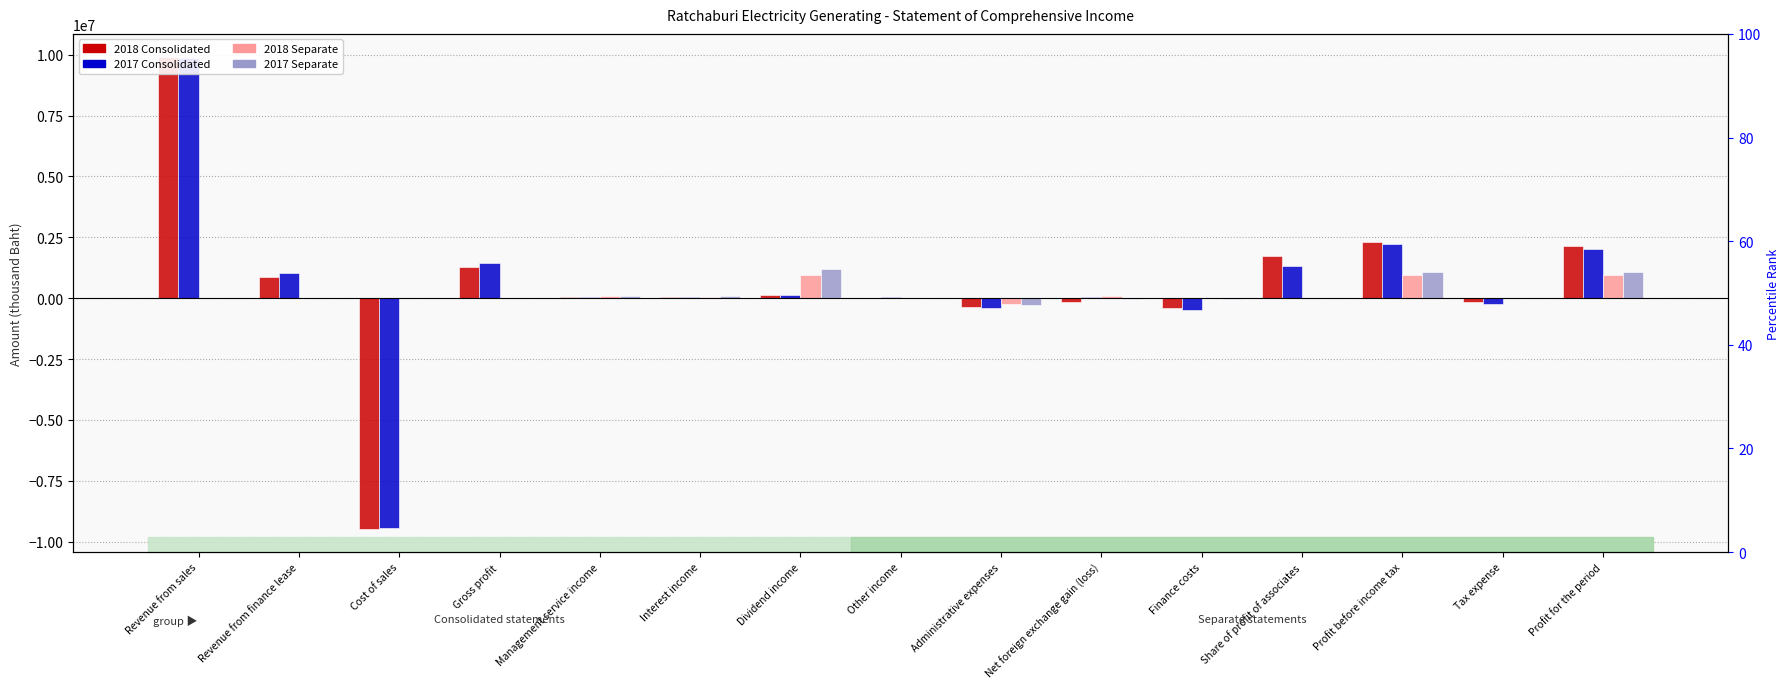

Reading left to right, list all the values displayed in this chart.

2018 Consolidated: Revenue from sales=9884989	Revenue from finance lease=853619	Cost of sales=-9460301	Gross profit=1278307	Management service income=59200	Interest income=51773	Dividend income=115984	Other income=16482	Administrative expenses=-372114	Net foreign exchange gain (loss)=-174785	Finance costs=-403069	Share of profit of associates=1727165	Profit before income tax=2298943	Tax expense=-164027	Profit for the period=2134916
2017 Consolidated: Revenue from sales=9866369	Revenue from finance lease=1021655	Cost of sales=-9424184	Gross profit=1463840	Management service income=62939	Interest income=44763	Dividend income=114152	Other income=40394	Administrative expenses=-389702	Net foreign exchange gain (loss)=48016	Finance costs=-484243	Share of profit of associates=1336851	Profit before income tax=2237010	Tax expense=-234381	Profit for the period=2002629
2018 Separate: Revenue from sales=0	Revenue from finance lease=0	Cost of sales=0	Gross profit=0	Management service income=106108	Interest income=41638	Dividend income=940147	Other income=403	Administrative expenses=-240966	Net foreign exchange gain (loss)=88072	Finance costs=0	Share of profit of associates=0	Profit before income tax=935402	Tax expense=-585	Profit for the period=934817
2017 Separate: Revenue from sales=0	Revenue from finance lease=0	Cost of sales=0	Gross profit=0	Management service income=100233	Interest income=69678	Dividend income=1218819	Other income=654	Administrative expenses=-271414	Net foreign exchange gain (loss)=-20830	Finance costs=-14306	Share of profit of associates=0	Profit before income tax=1082834	Tax expense=-1773	Profit for the period=1081061